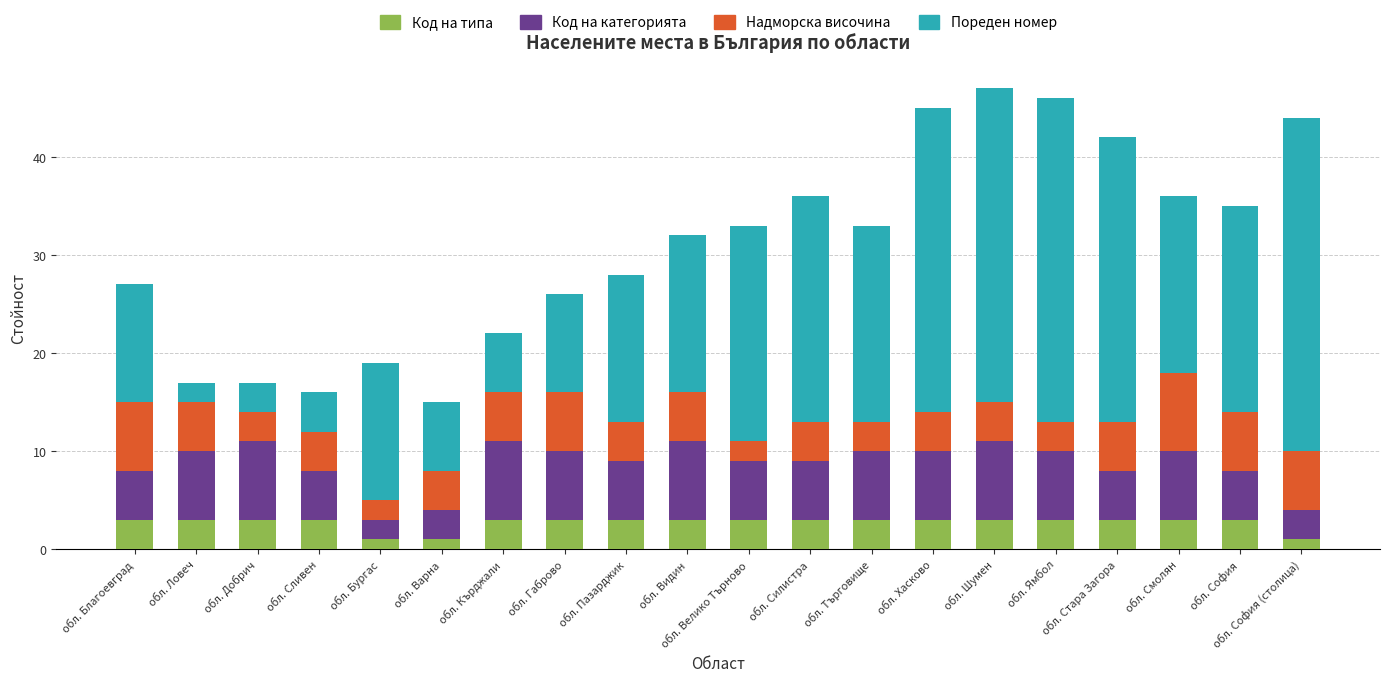

What is the maximum value for Код на типа?

3